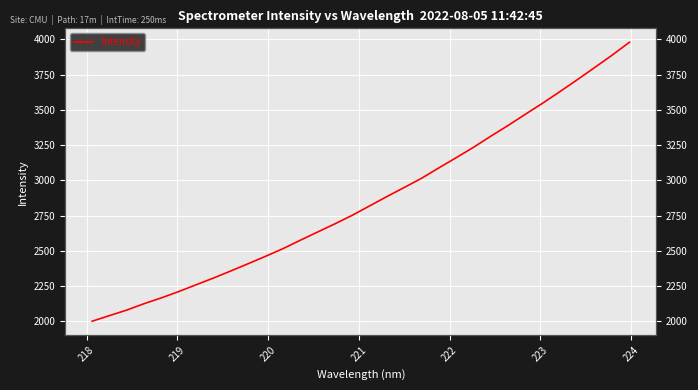

How many data points are above 2818?

16